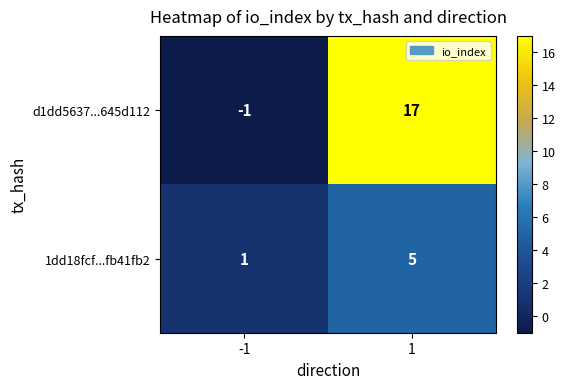

What is the greatest value displayed?

17